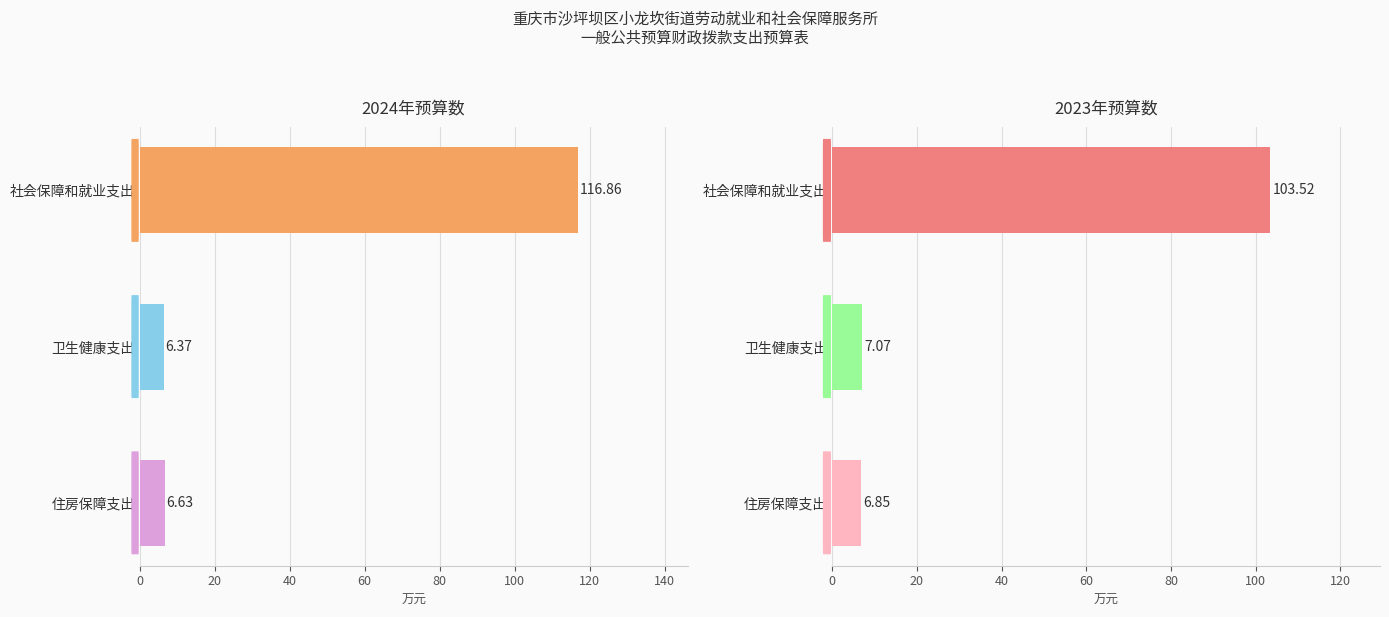

What is the total value across all series at 卫生健康支出?

13.4